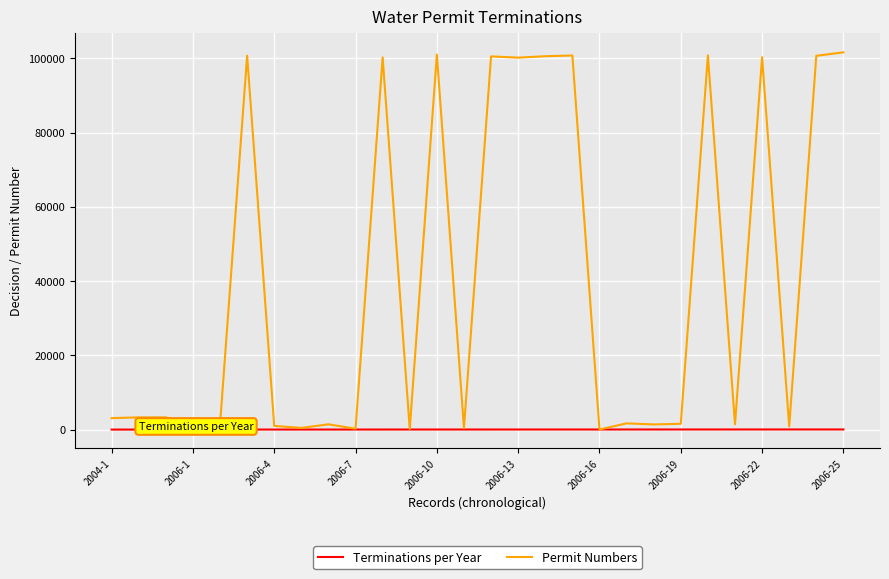

Which series has the widest spread of values?

Permit Numbers